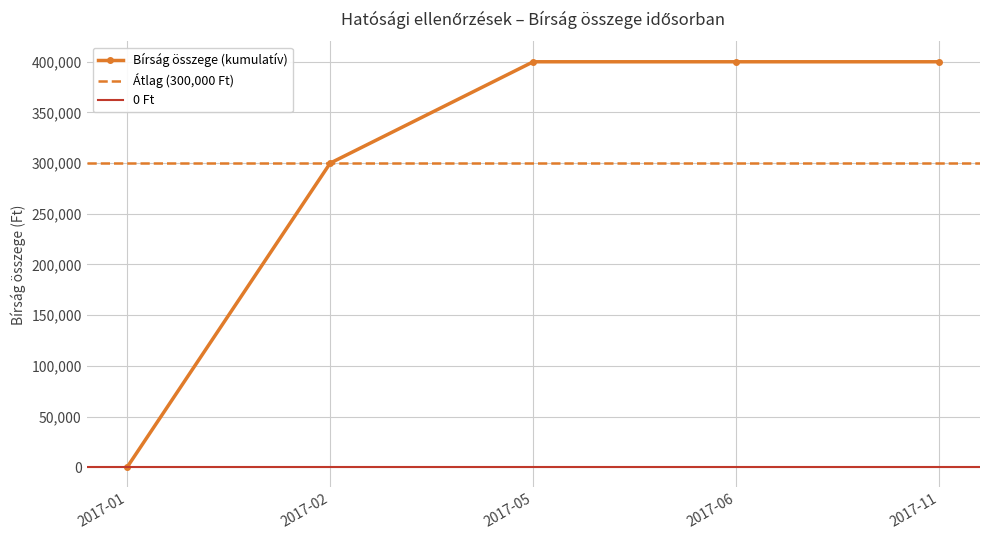

Where is Bírság összege (kumulatív) nearest to the value 200000?

2017-02